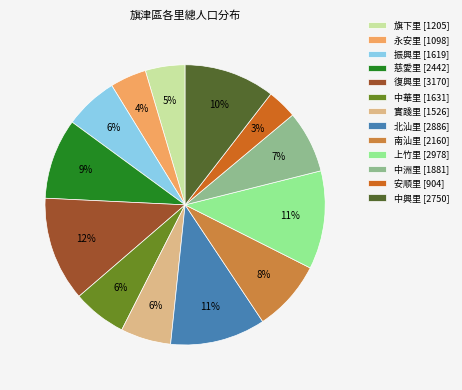

To the nearest percent, what is the difference between the largest and smallest slice percentages?

9%